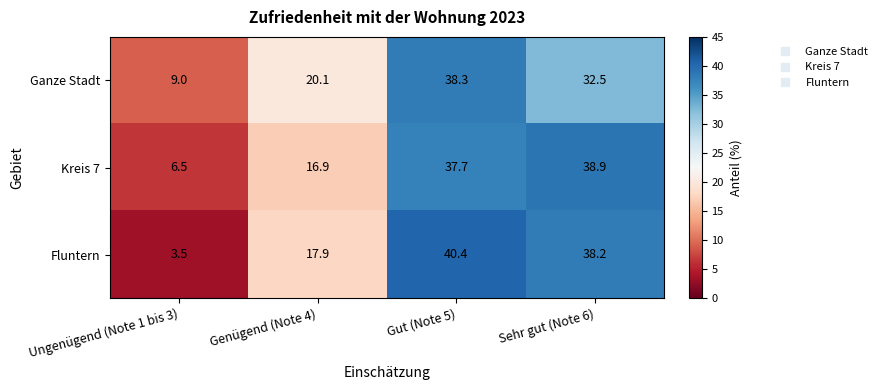

What is the total value across all series at Ungenügend (Note 1 bis 3)?

19.0